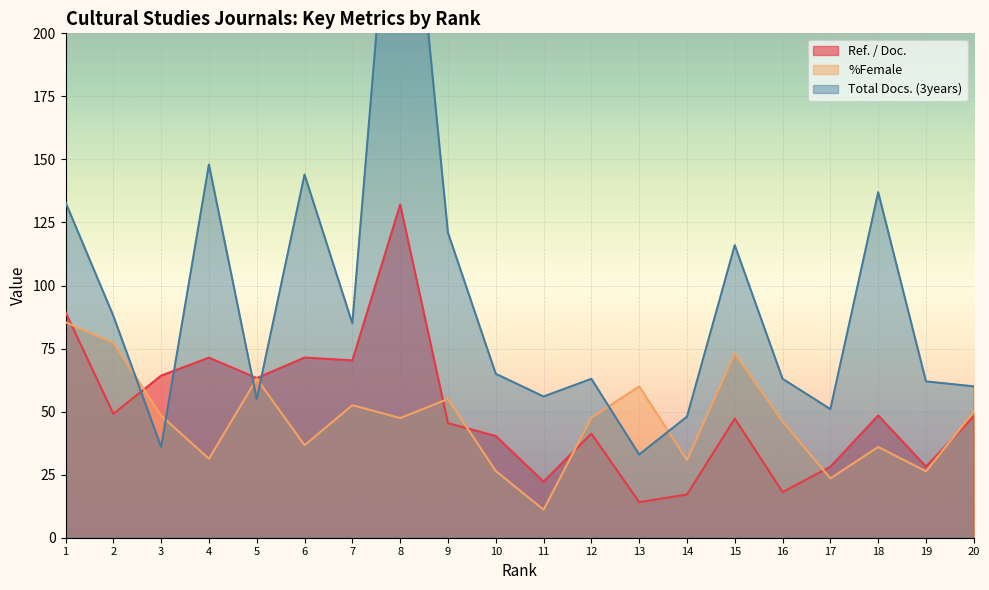

The value of Ref. / Doc. at 11 is 35.4. True or false?

False